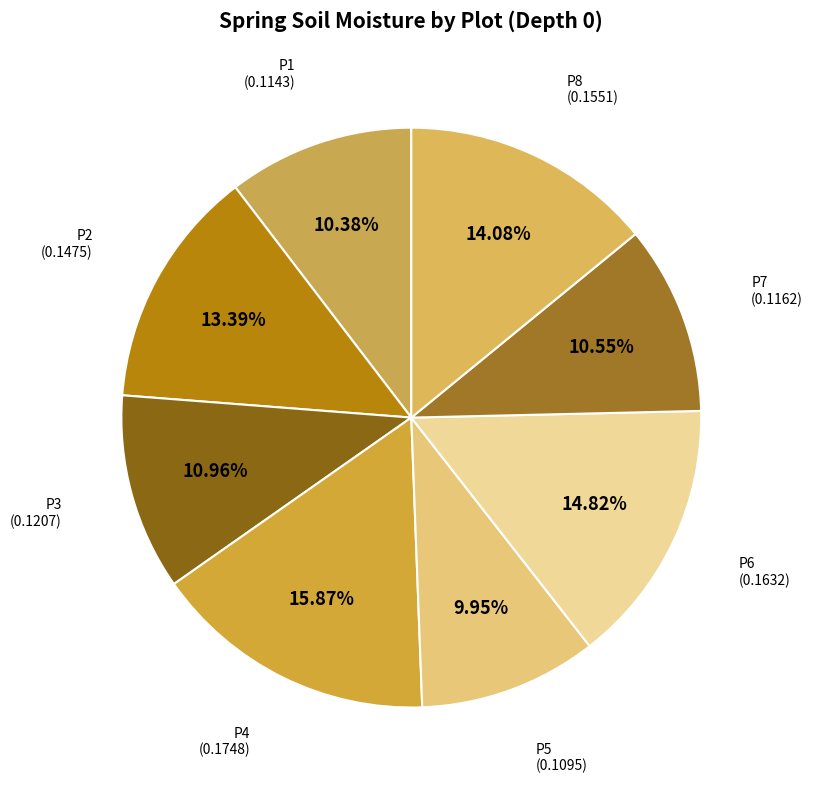

To the nearest percent, what portion does P4 represent?

16%